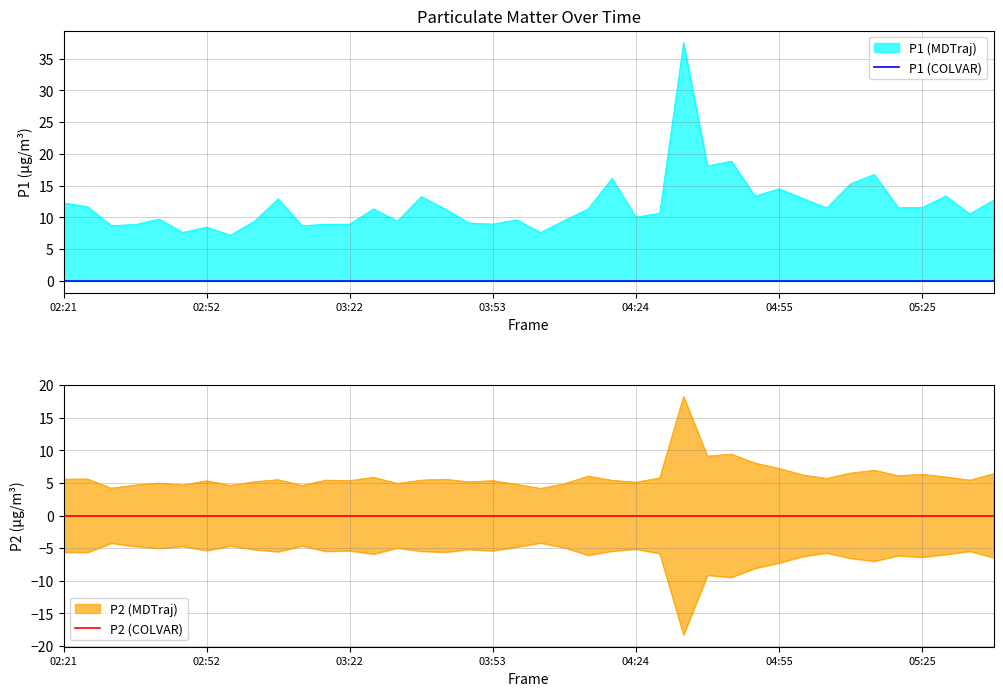

How many values in the P1 series exceed 11?

21